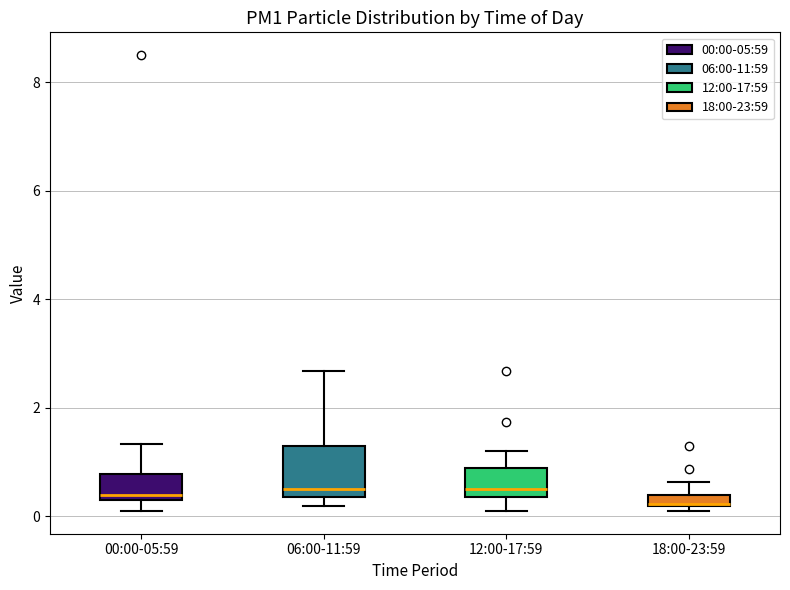

Where is the lower edge of the box for 00:00-05:59 on the y-axis? The values are not printed on the chart, so give them approximately, as read against the axis.

0.4